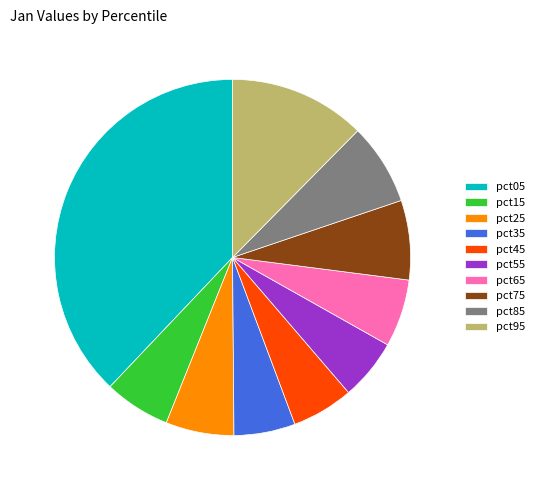

Which category has the biggest portion of the pie?

pct05